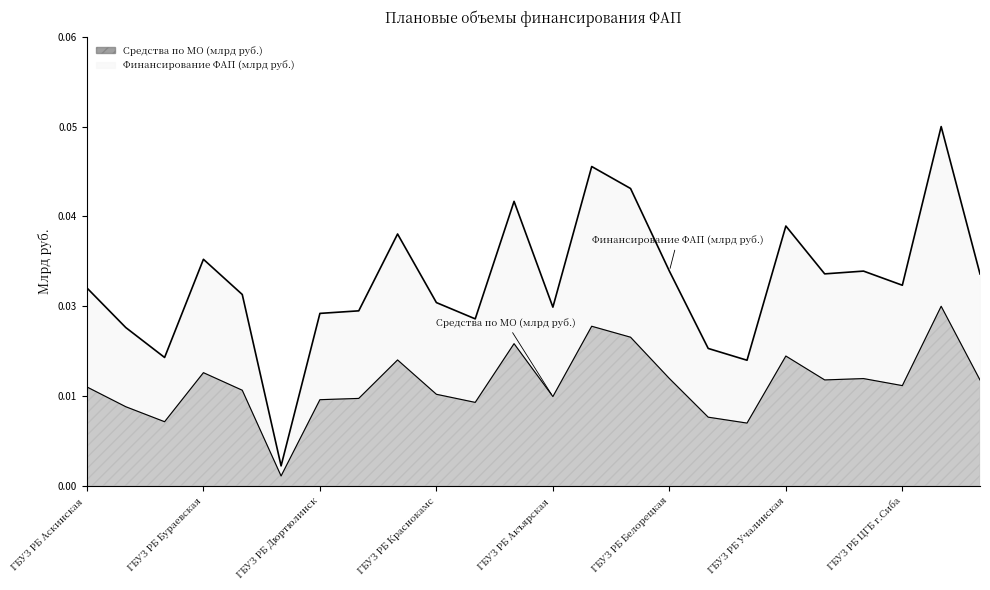

How many lines are shown in the chart?

2